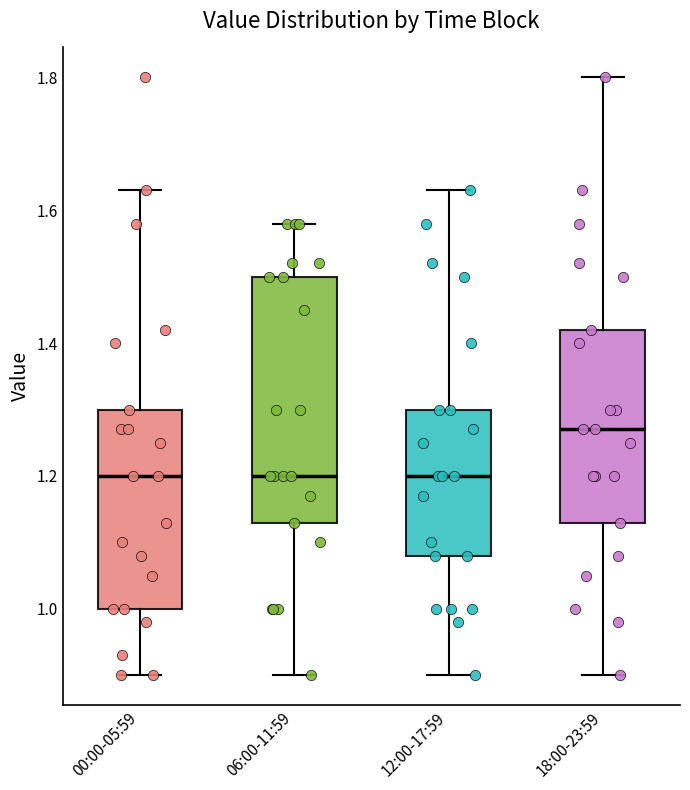

Reading left to right, transcribe this box plot: for each box, give where its median line is, the range the box spans, and where its two whiskers end, as read against the y-axis. The values are not printed on the chart, so give them approximately, as read against the axis.

00:00-05:59: median 1.20, box 1.00 to 1.30, whiskers 0.90 to 1.64
06:00-11:59: median 1.20, box 1.14 to 1.50, whiskers 0.90 to 1.58
12:00-17:59: median 1.20, box 1.08 to 1.30, whiskers 0.90 to 1.64
18:00-23:59: median 1.28, box 1.14 to 1.42, whiskers 0.90 to 1.80